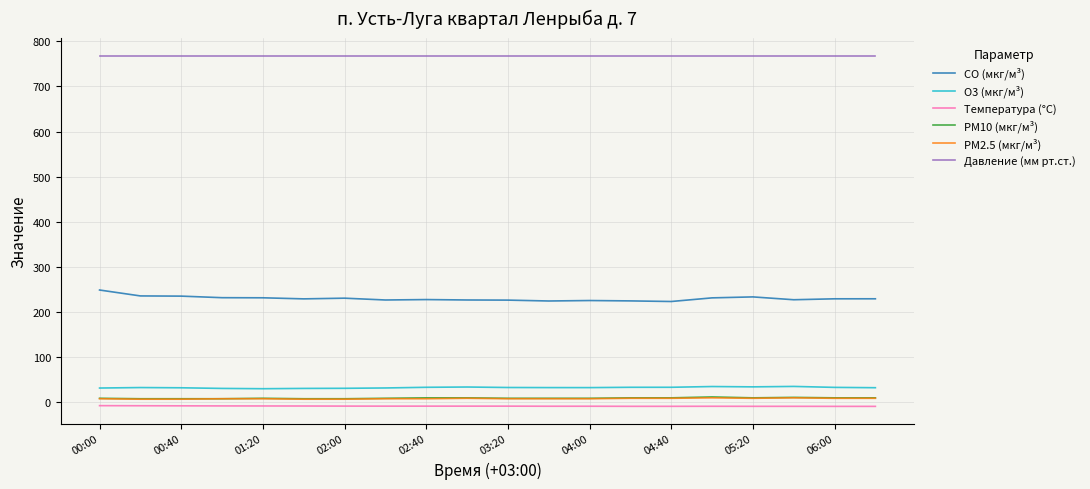

What is the minimum value for CO (мкг/м³)?

223.4